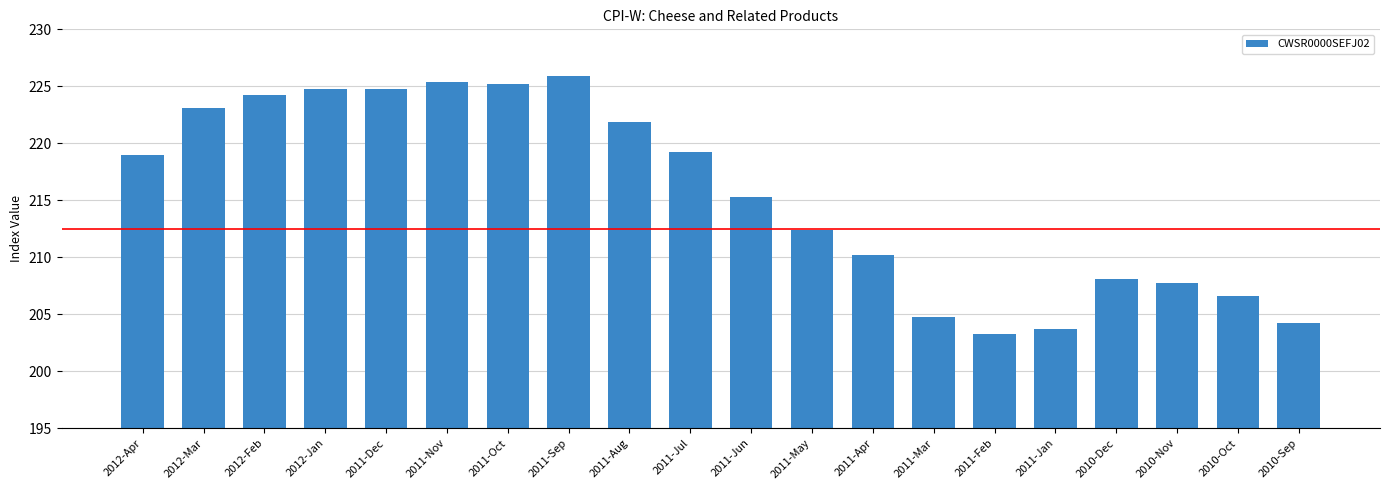

At which category does the chart reach its peak across all series?

2011-Sep